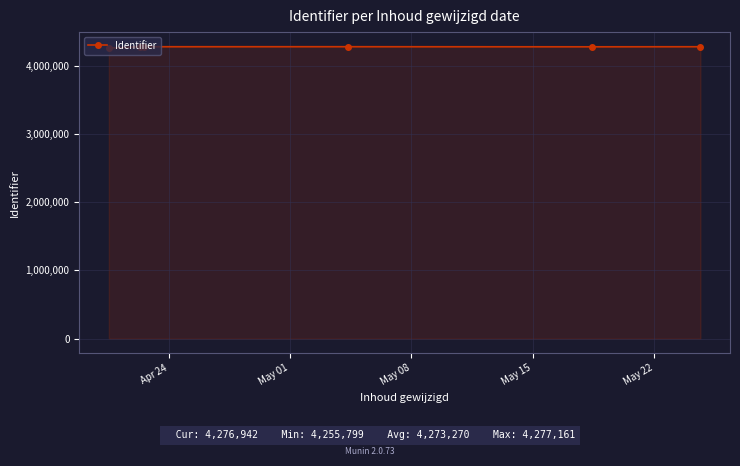

What is the minimum value shown in the chart?

4255799